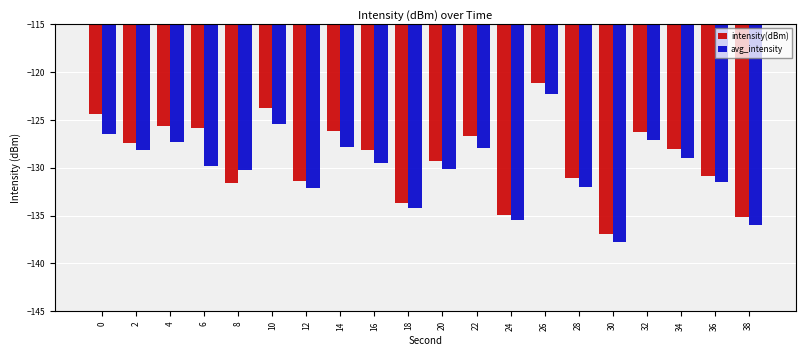

What are all the series names shown in the legend?

intensity(dBm), avg_intensity